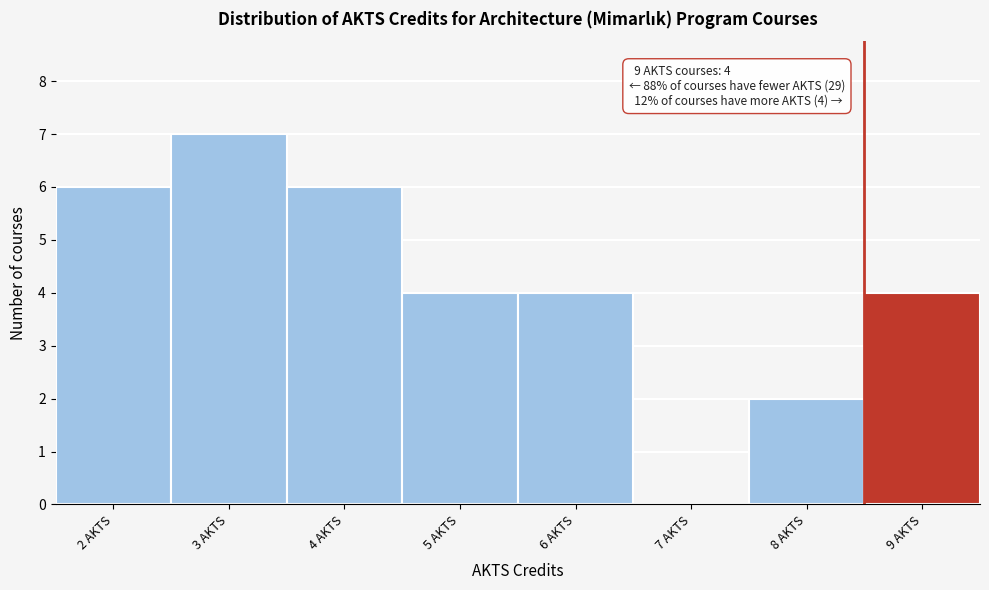

Which range on the x-axis has the tallest bar?

2.5 to 3.5